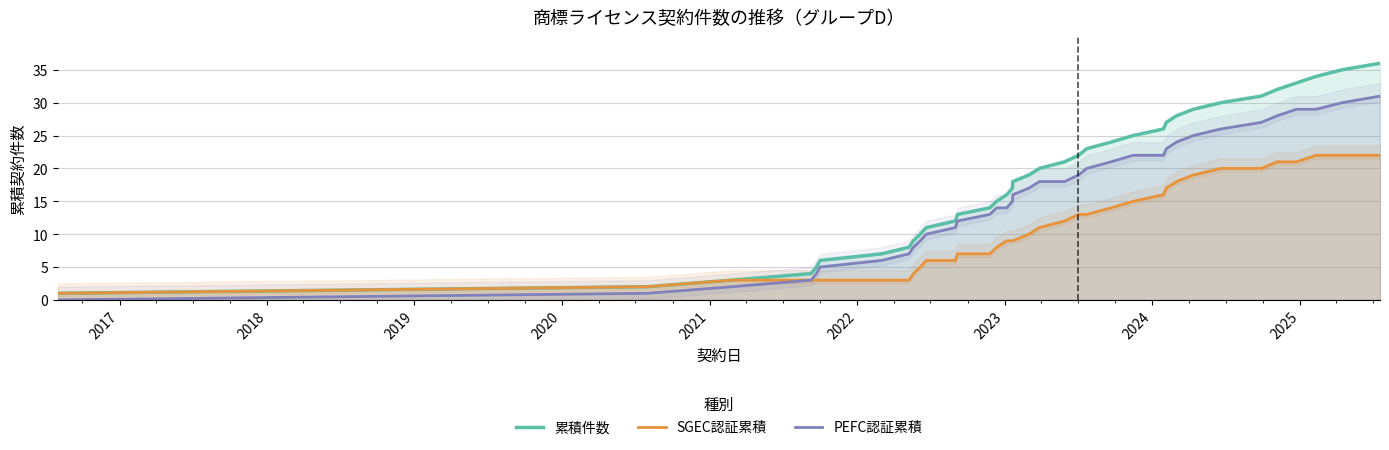

True or false: 累積件数 and PEFC認証累積 cross at least once.

False